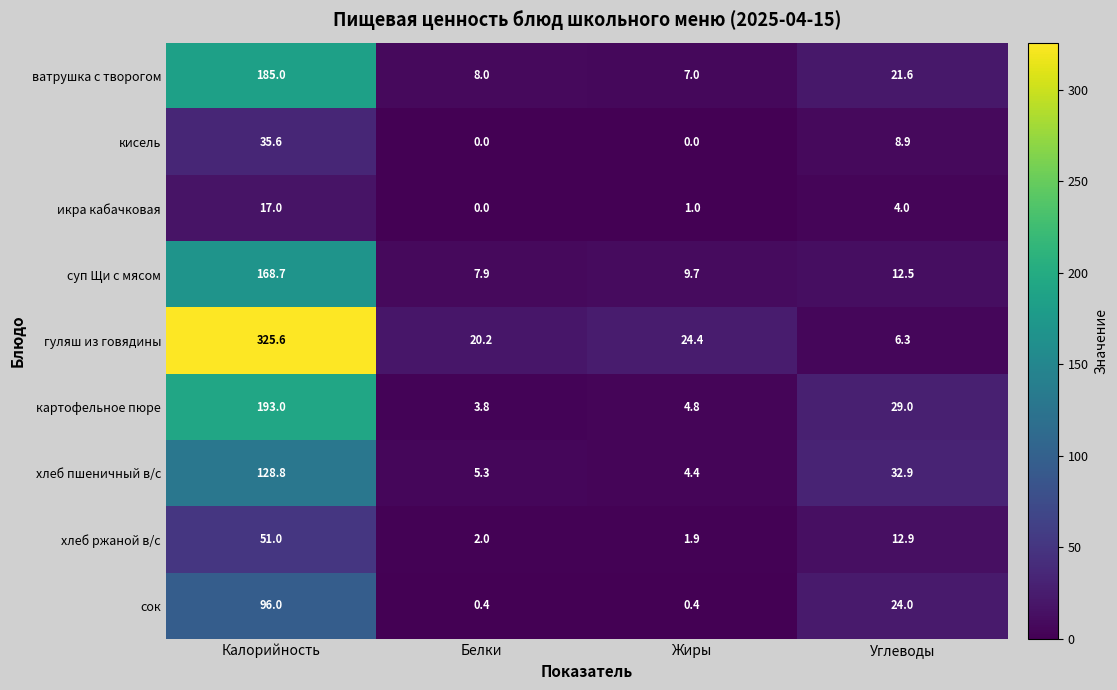

At Жиры, list the series in order from largest to smallest.

гуляш из говядины, суп Щи с мясом, ватрушка с творогом, картофельное пюре, хлеб пшеничный в/с, хлеб ржаной в/с, икра кабачковая, сок, кисель